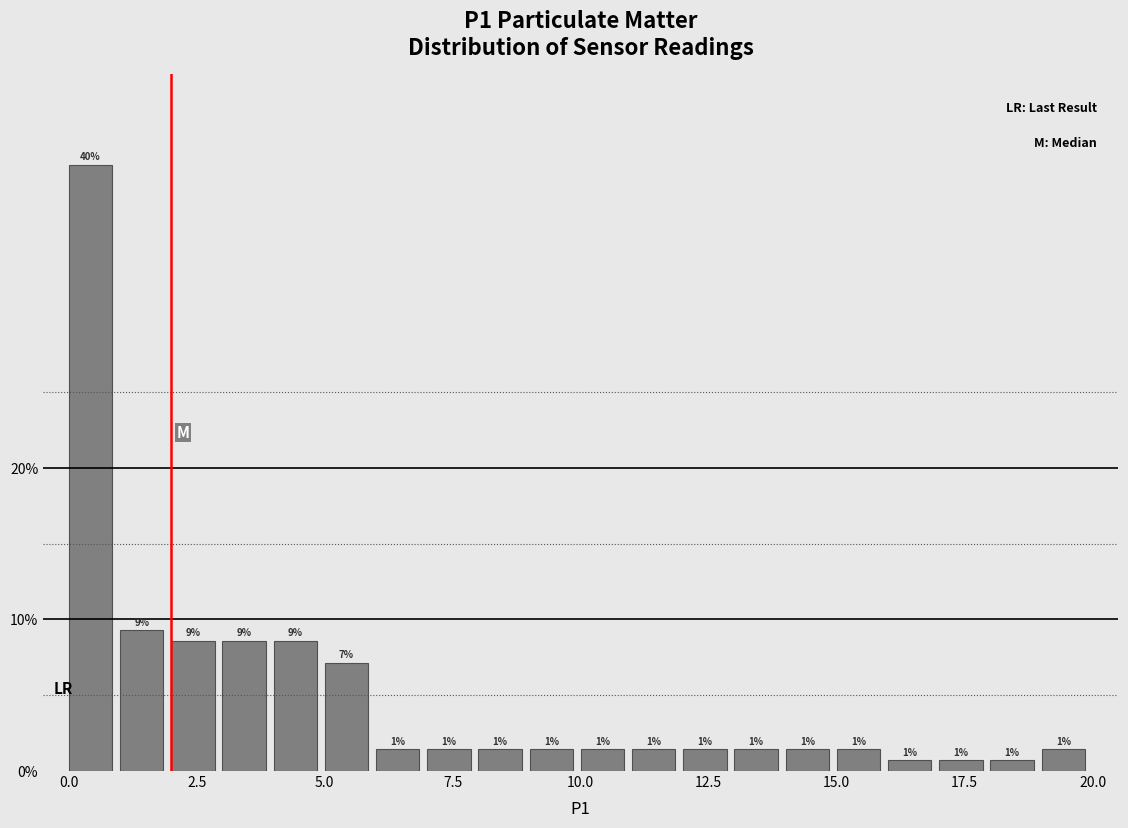

Read against the x-axis, roughly where is the centre of the tallest bar?

0.5